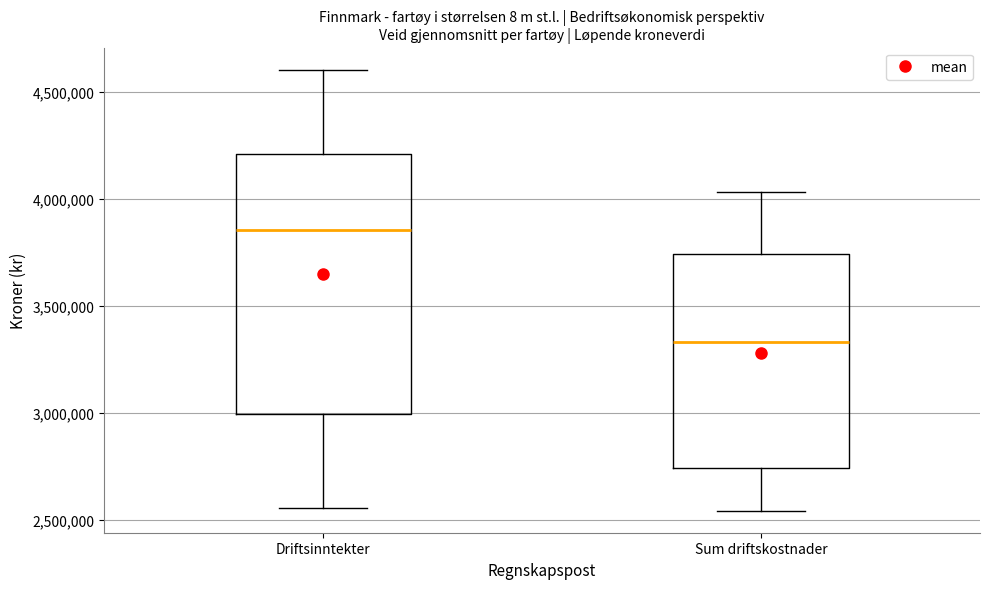

Reading left to right, read every box against the y-axis: the position of its median line, the range the box covers, and the ends of its whiskers. The values are not printed on the chart, so give them approximately, as read against the axis.

Driftsinntekter: median 3850000, box 3000000 to 4200000, whiskers 2550000 to 4600000
Sum driftskostnader: median 3350000, box 2750000 to 3750000, whiskers 2550000 to 4050000